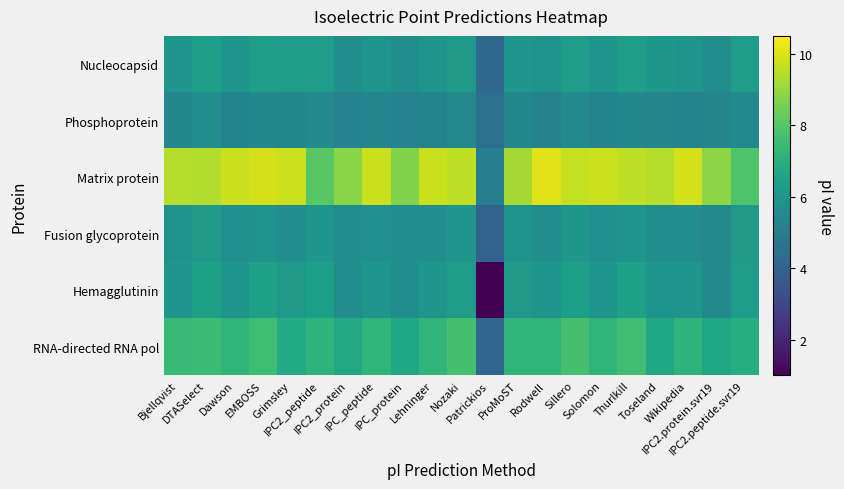

Which category has the lowest value across all series?

Patrickios